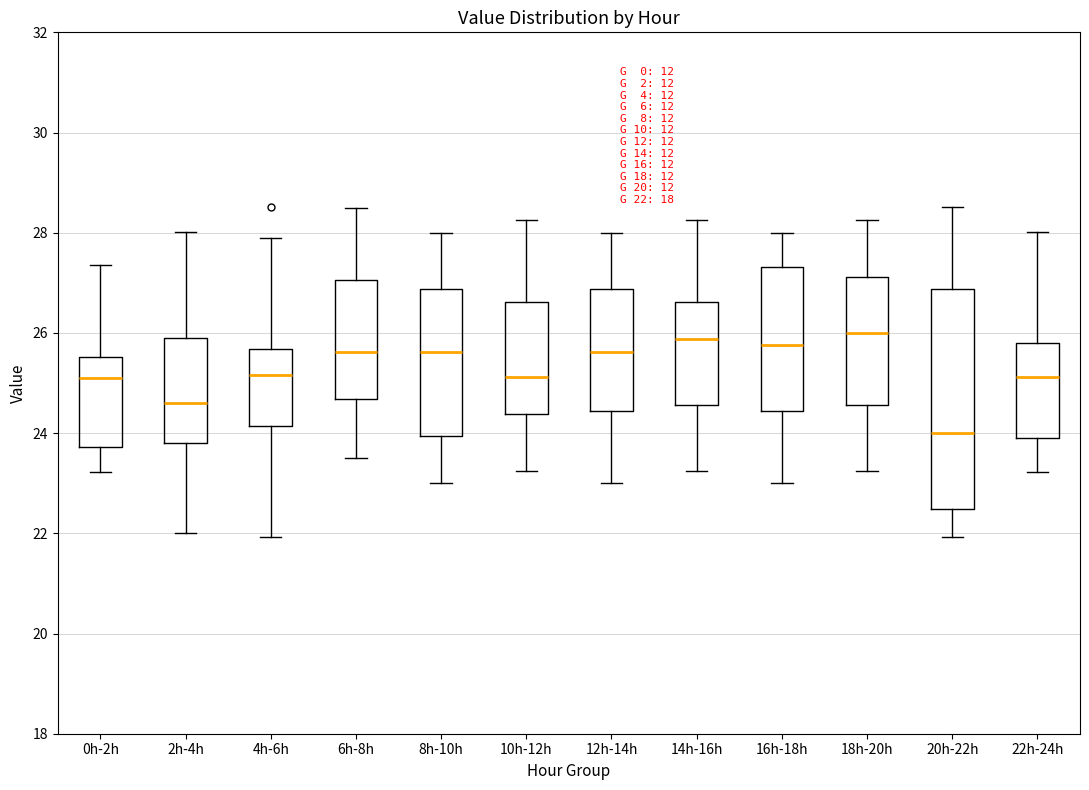

Which box is the tallest, from its lower edge to its upper edge?

20h-22h